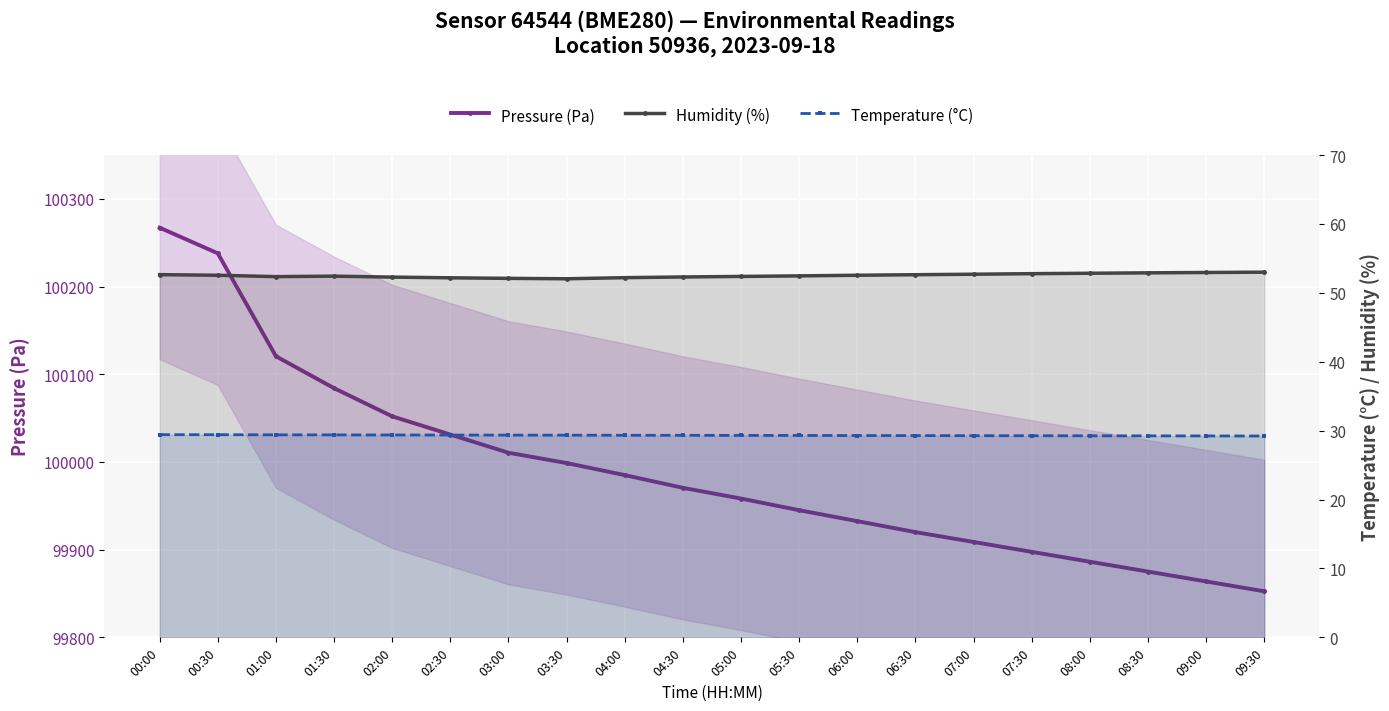

What are all the series names shown in the legend?

Pressure (Pa), Humidity (%), Temperature (°C)